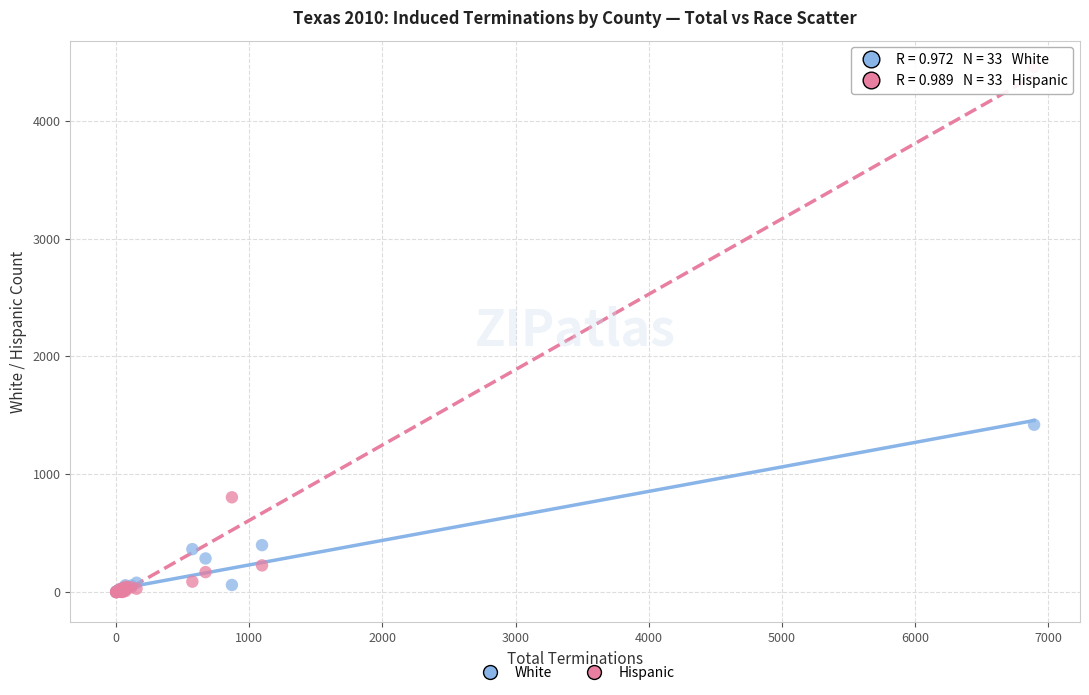

What are all the series names shown in the legend?

White, Hispanic